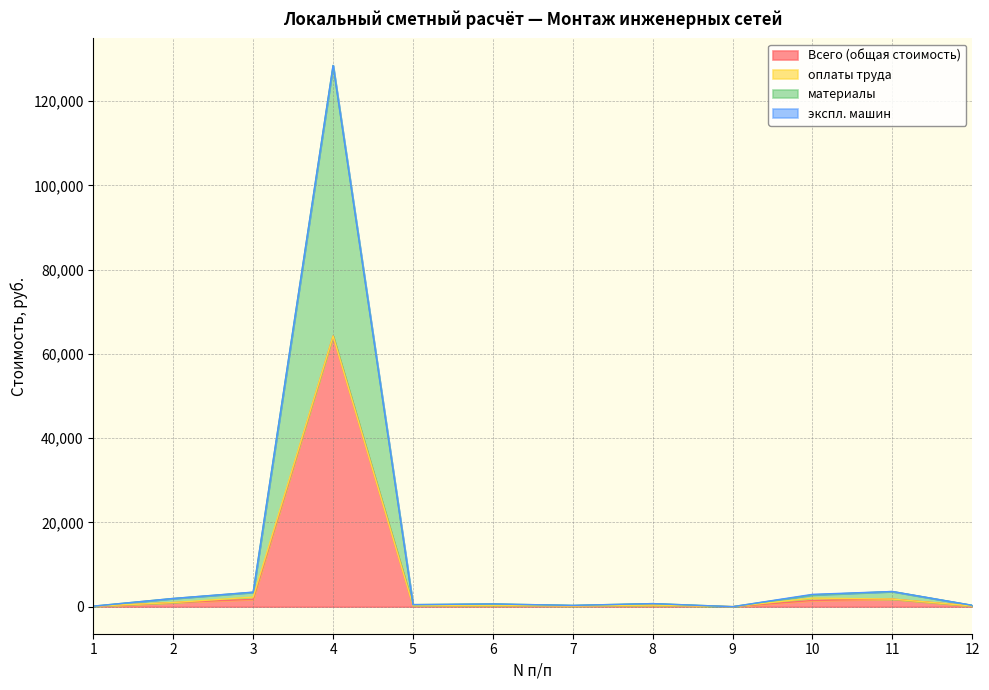

At which category is the sum across all series the highest?

4